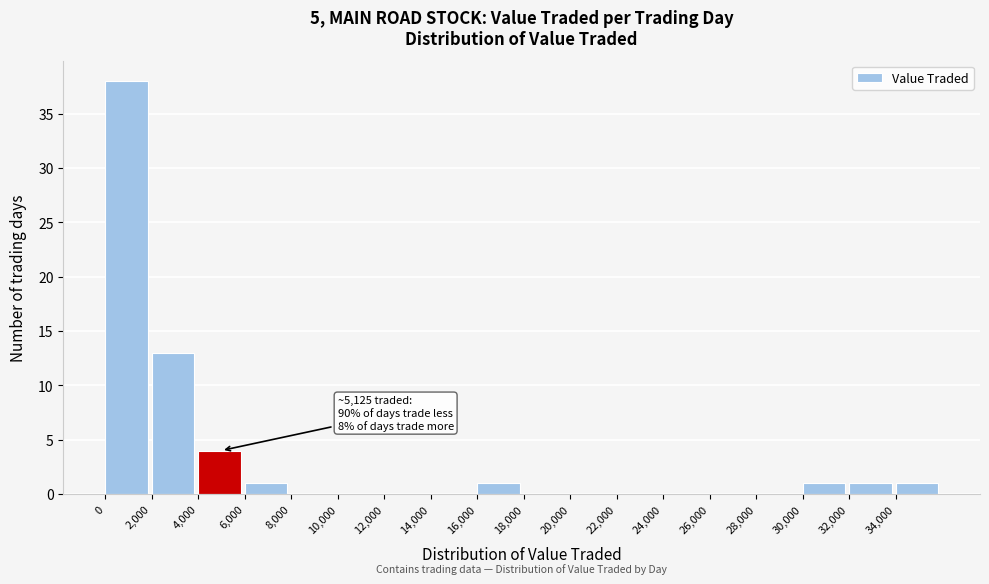

Over which range of the x-axis is the bar tallest?

0 to 2000